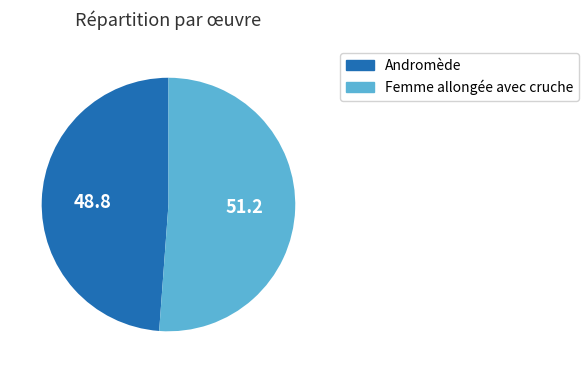

Is the sum of Femme allongée avec cruche and Andromède greater than half?

Yes